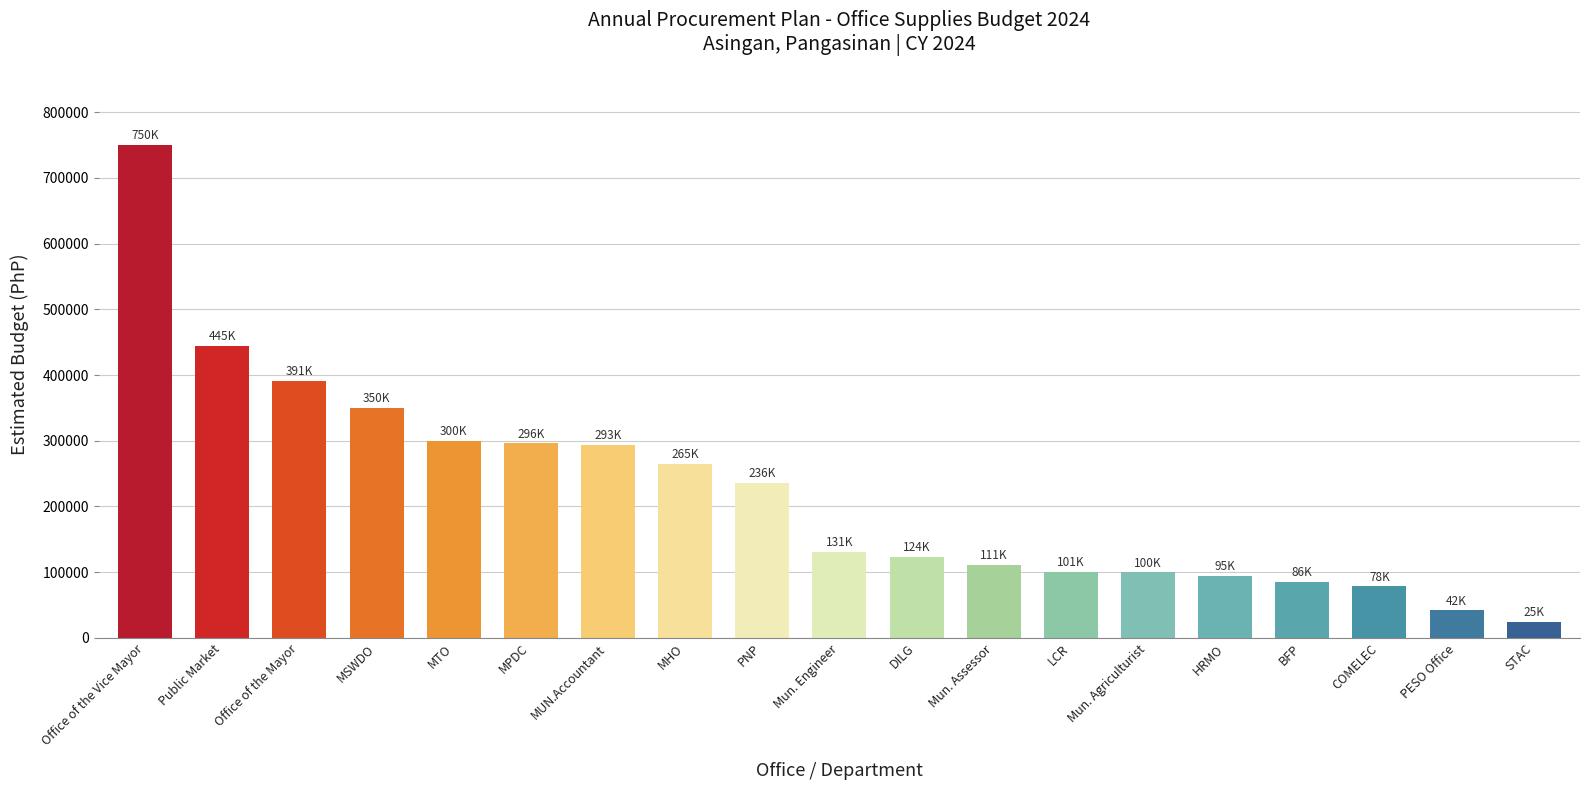

What is the label of the 1st bar from the left?

Office of the Vice Mayor